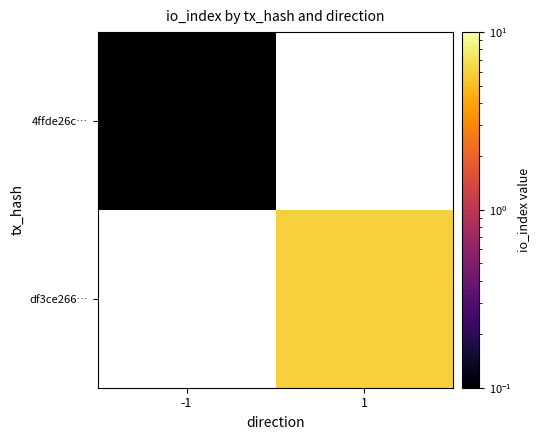

Count the number of data series in this chart.

2